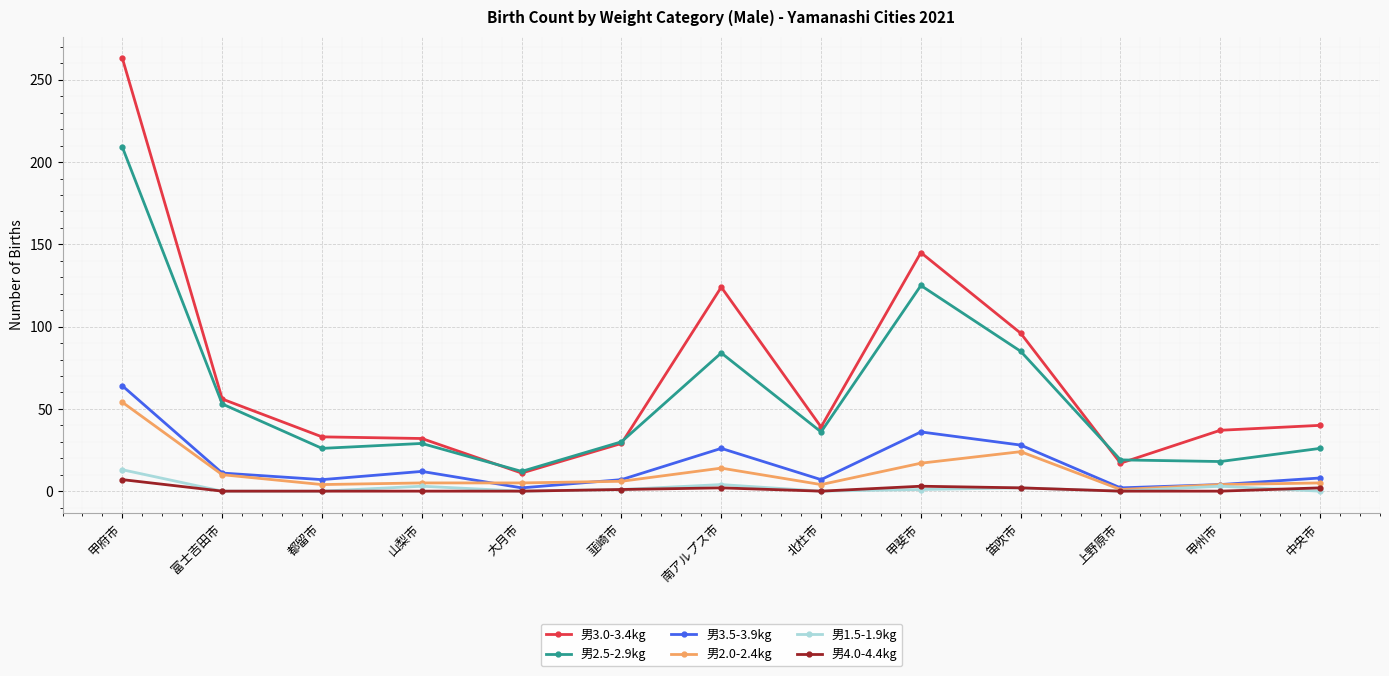

What is the label of the 3rd point from the right?

上野原市